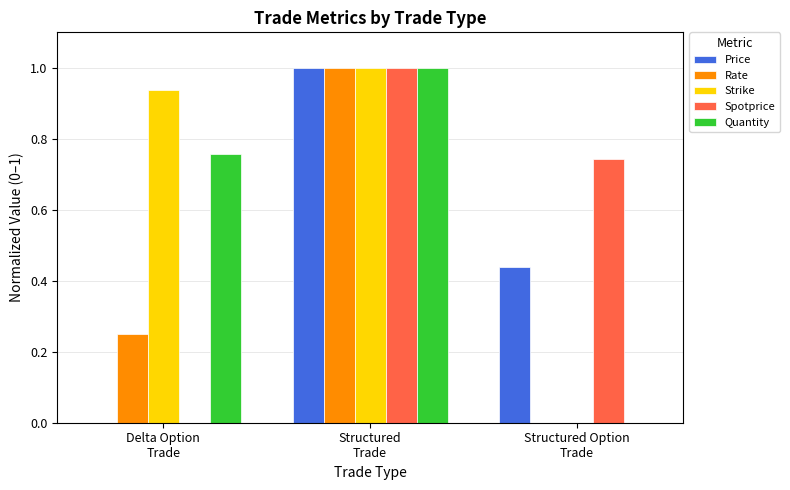

At which category is the sum across all series the highest?

Structured
Trade